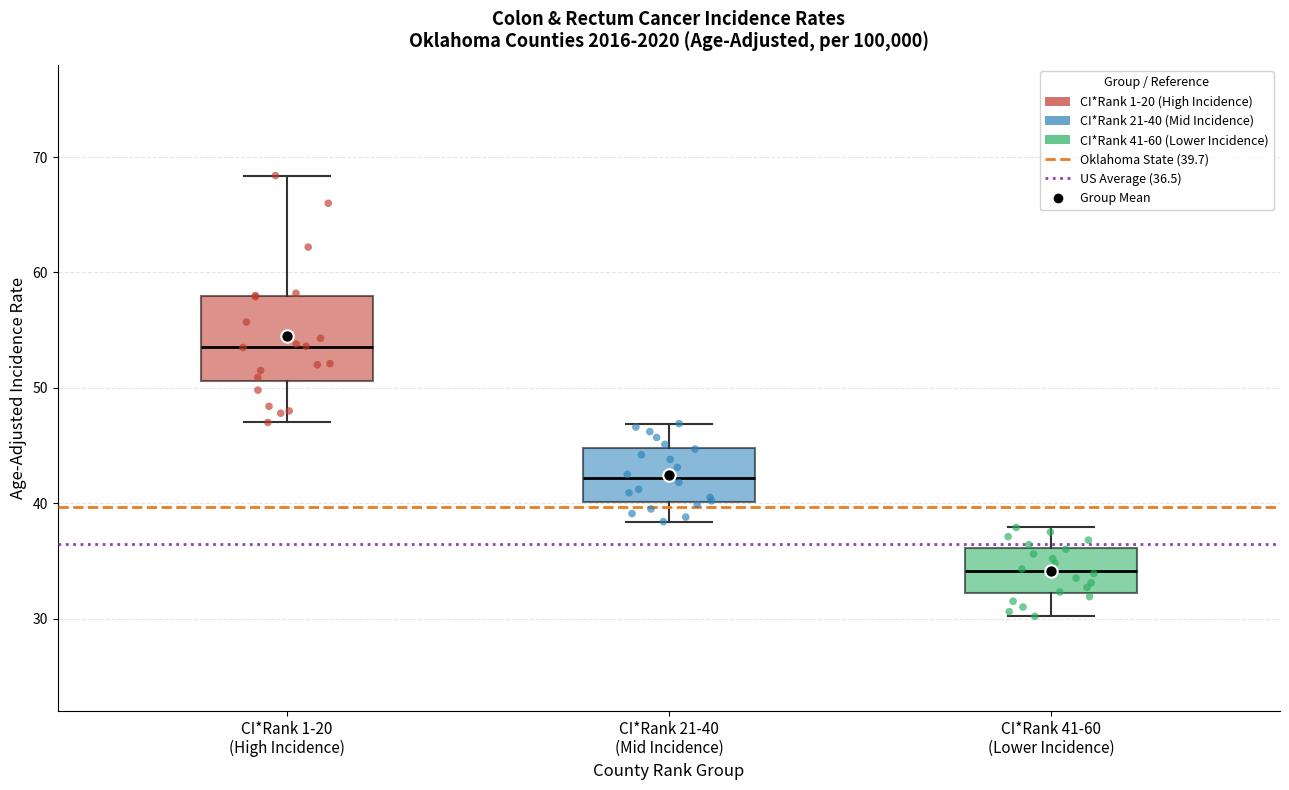

Which box's median line is the lowest?

CI*Rank 41-60 (Lower Incidence)